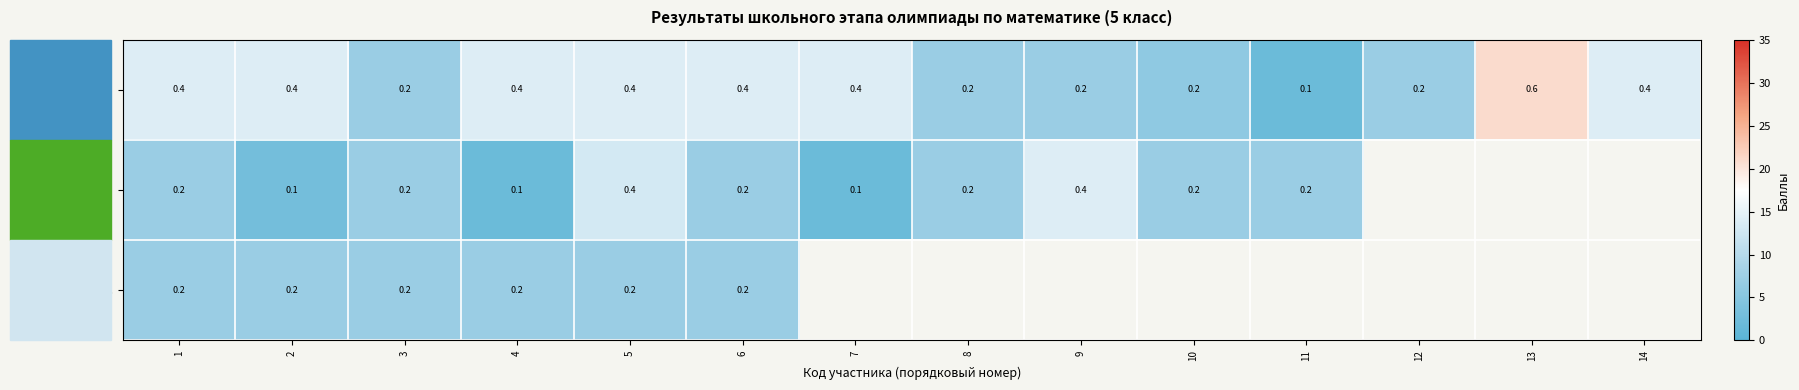

The value of 5В at 1 is 0.1. True or false?

False